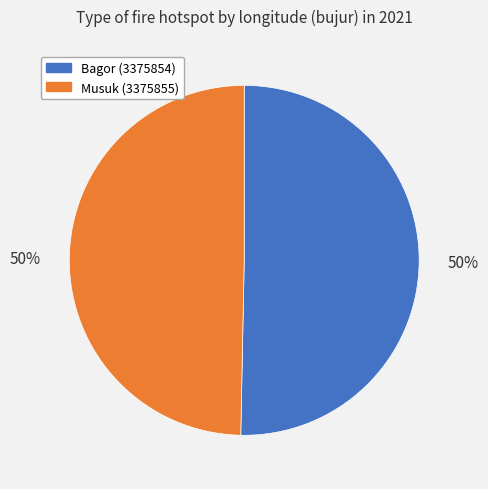

Do Musuk (3375855) and Bagor (3375854) together represent more than half of the pie?

Yes